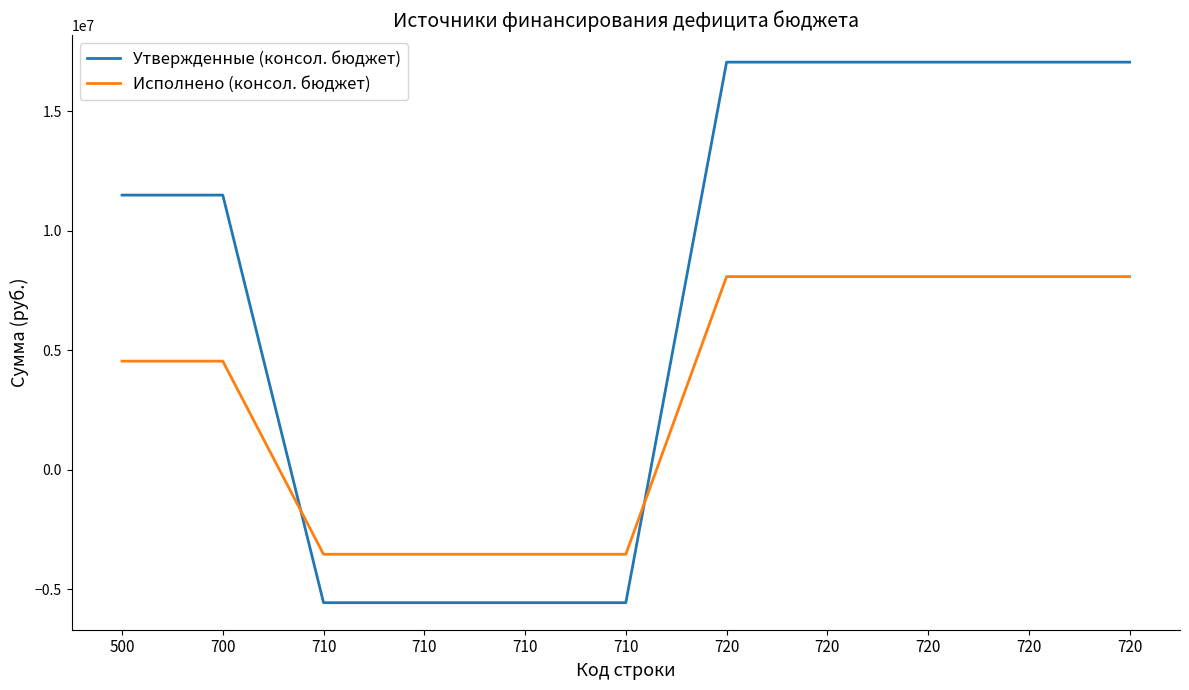

At which label is Утвержденные (консол. бюджет) closest to 5747250?

500